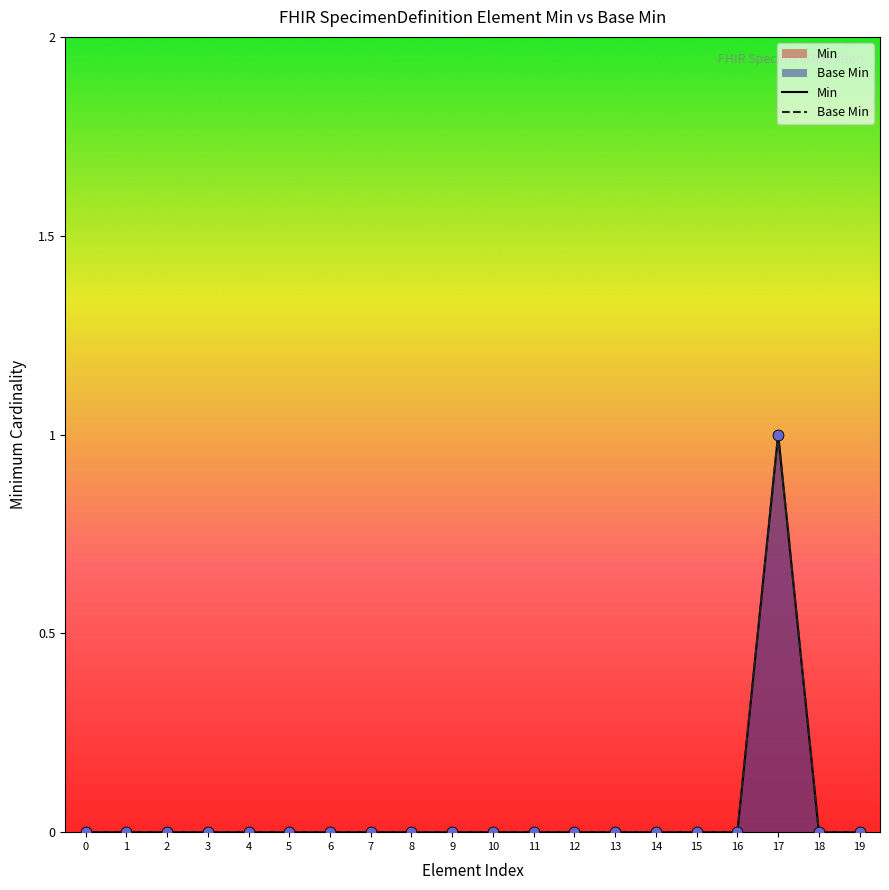

At how many categories does at least one series exceed 0?

1